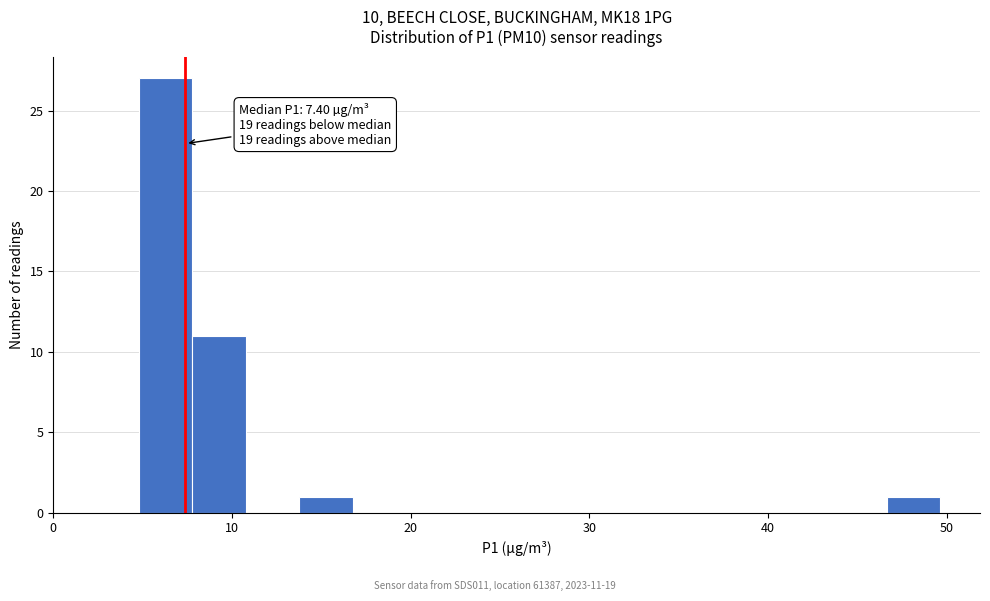

Read against the x-axis, roughly where is the centre of the tallest bar?

6